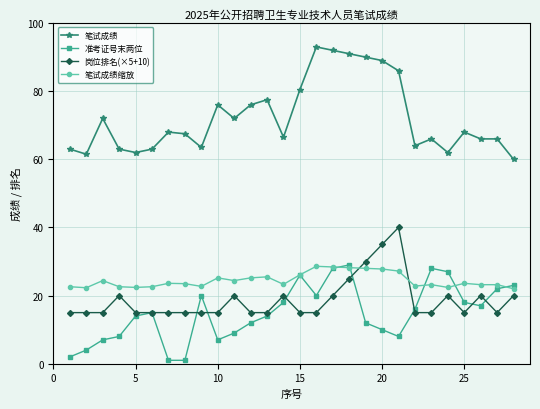

What is the minimum value for 岗位排名(×5+10)?

15.0